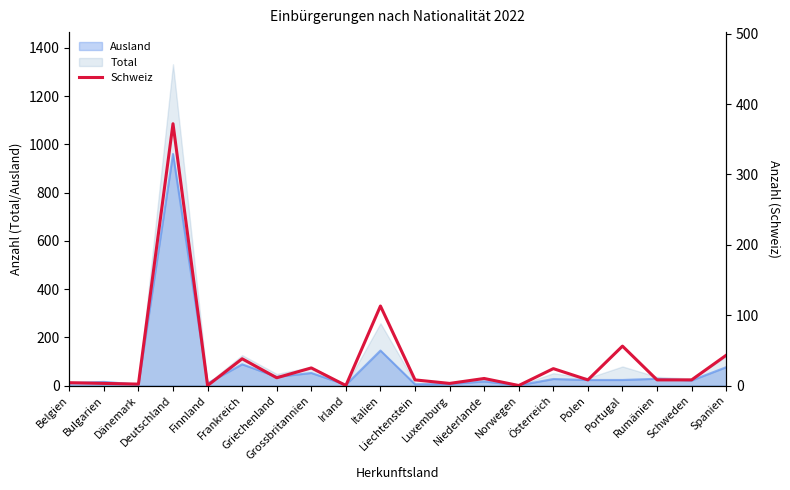

What is the highest value of the Total series?

1332